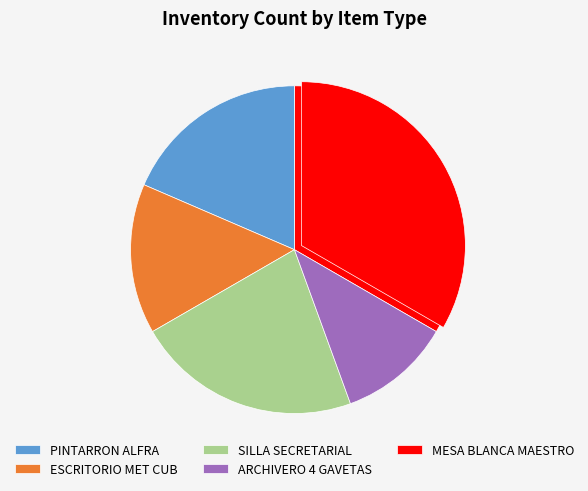

The SILLA SECRETARIAL OHS-07 AZUL slice represents 22% of the pie. True or false?

True